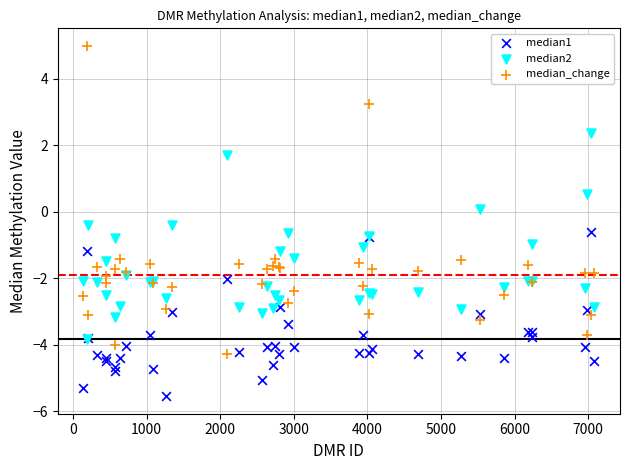

Which series contains the lowest Y value?

median1